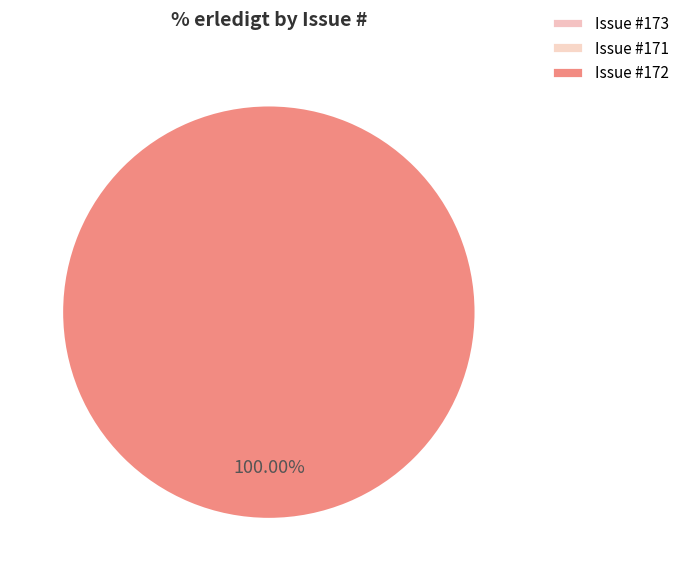

Which has a higher value, 173 or 172?

172